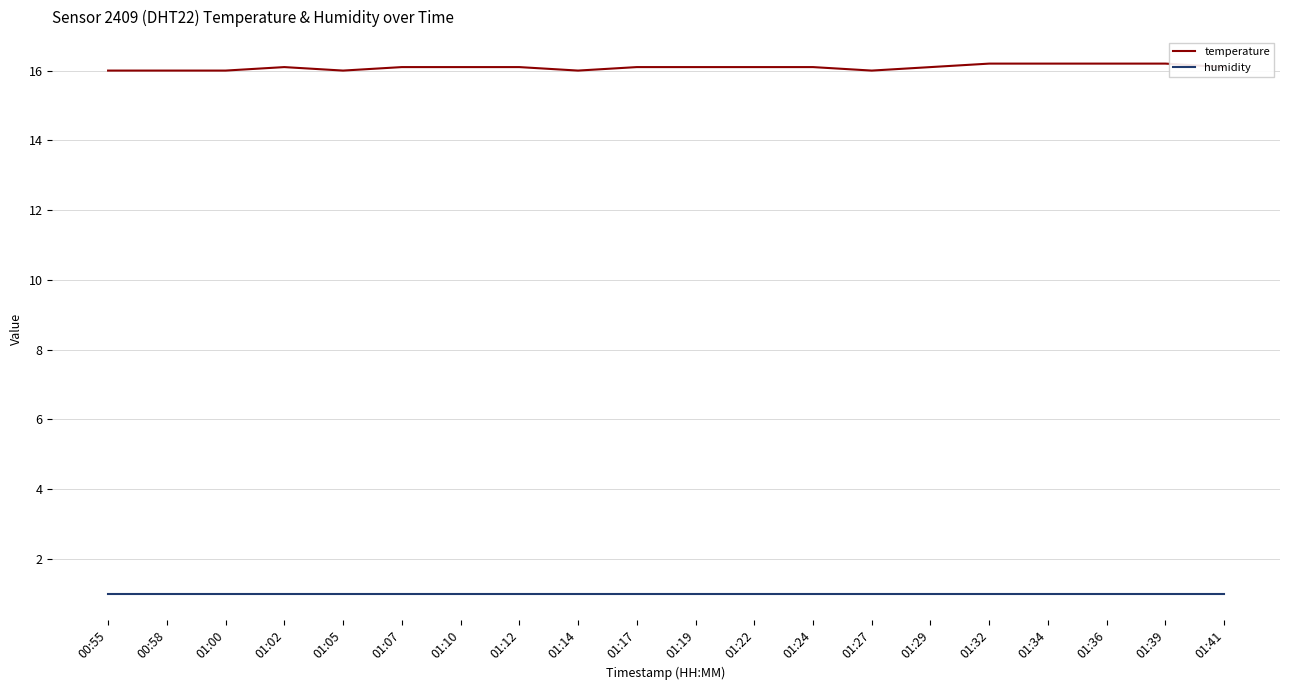

Which series has the largest total across all categories?

temperature